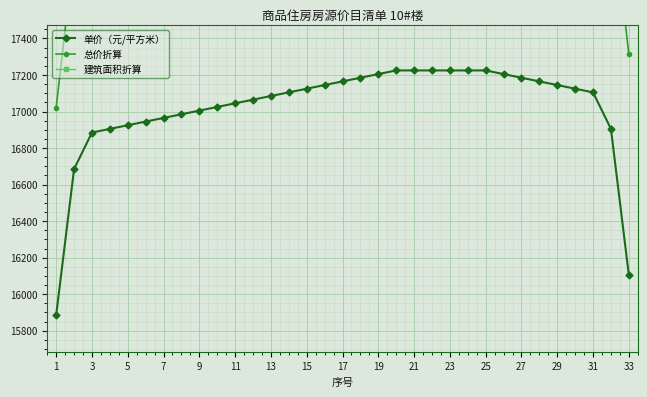

How many data points in 总价折算 are less than 18389?

15